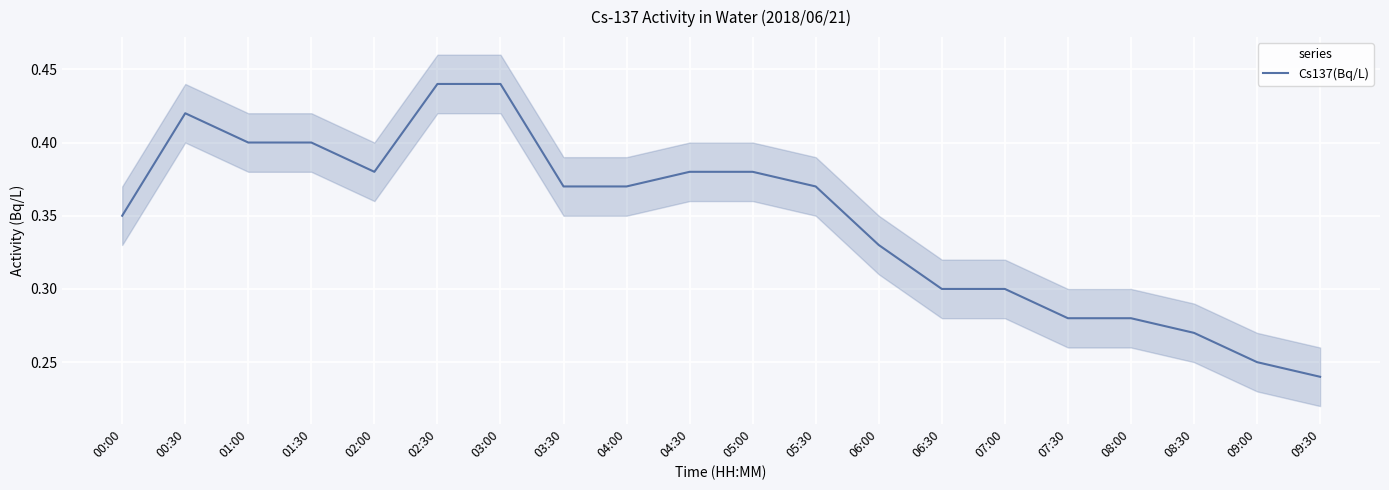

Count the number of categories in the chart.

20